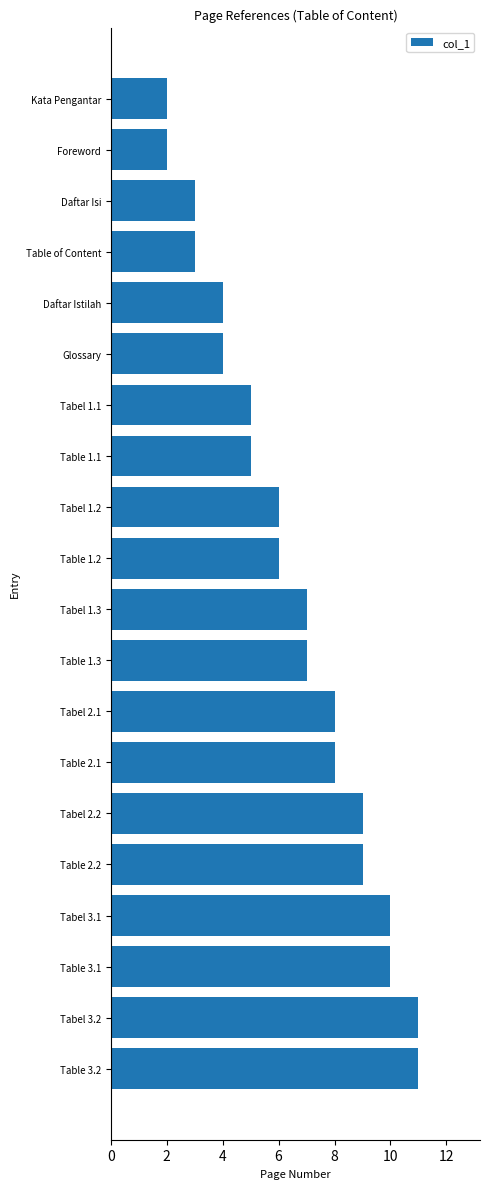

How many values are between 4 and 9?

12